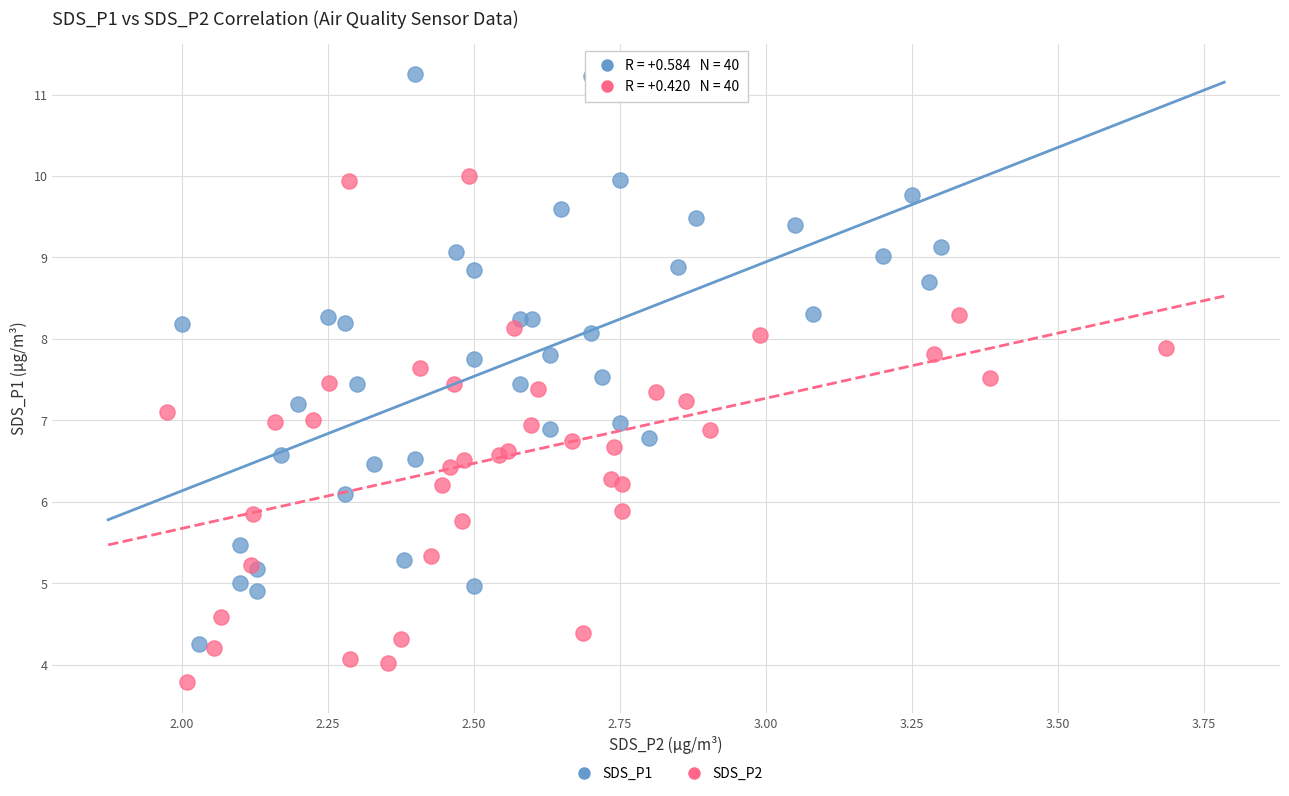

Which series contains the highest Y value?

SDS_P1